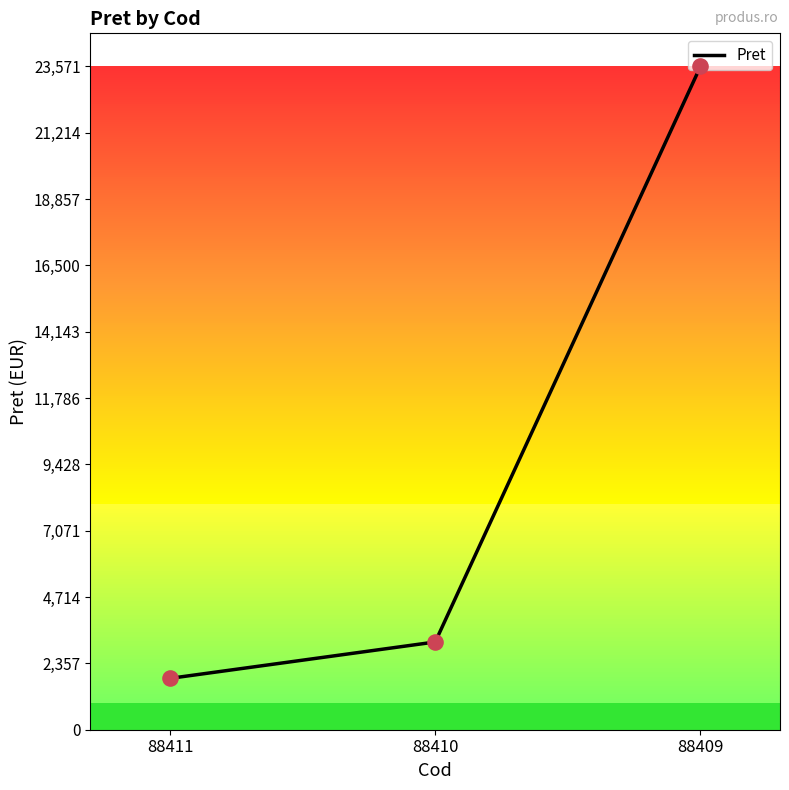

Approximately how many times larger is the value at 88411 compared to 88409?

0.1